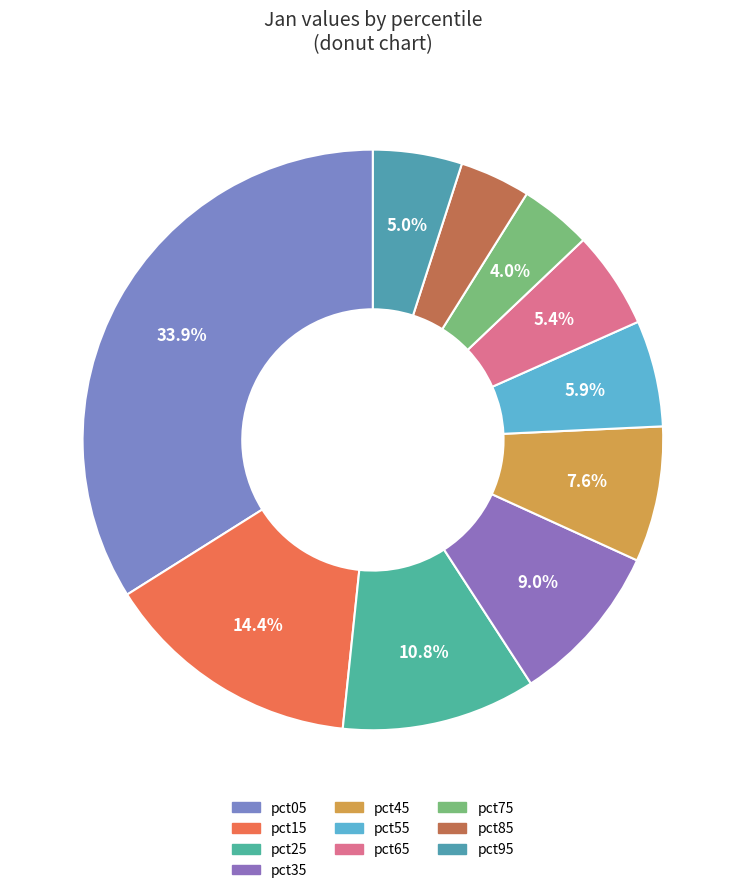

Rank the categories by value from highest to lowest.

pct05, pct15, pct25, pct35, pct45, pct55, pct65, pct95, pct75, pct85